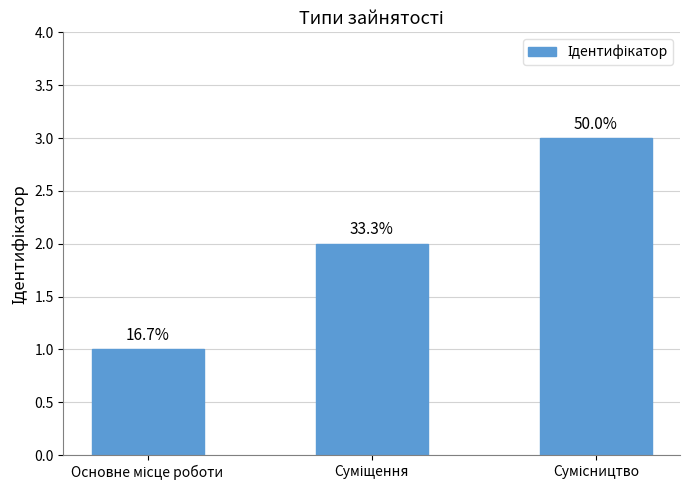

True or false: the data shows 1 at Основне місце роботи.

True